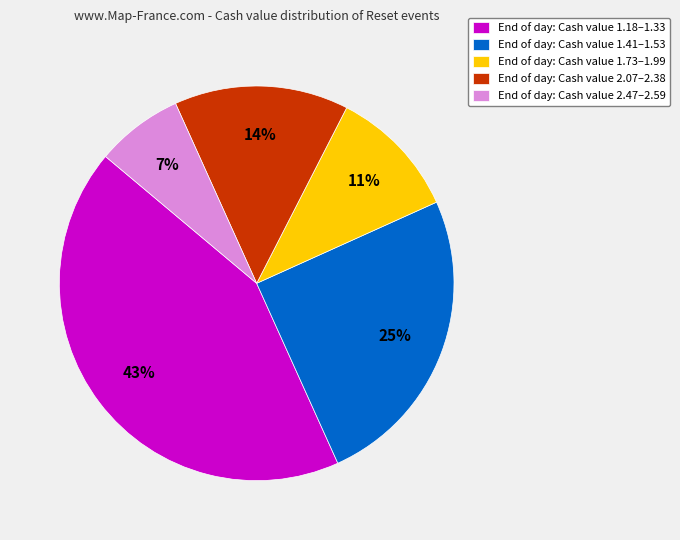

Count the number of slices in the pie.

5